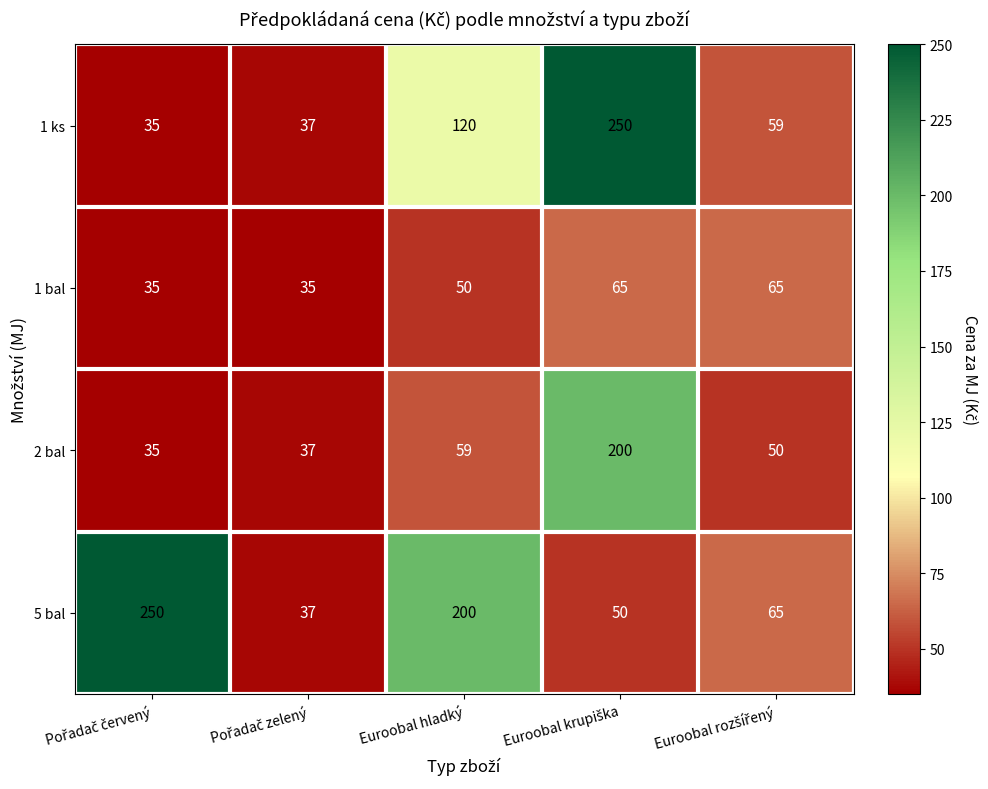

Is it true that 1 ks equals 120 at Euroobal hladký?

True